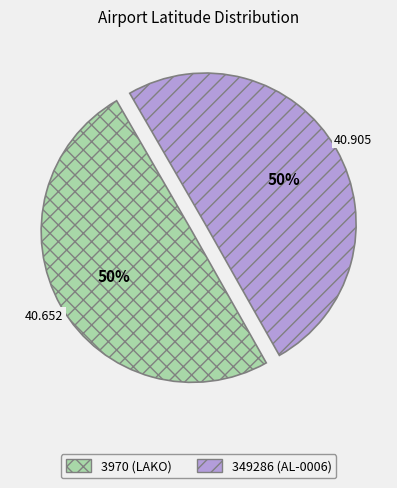

Is it true that 349286 (AL-0006) is 64% of the pie?

False